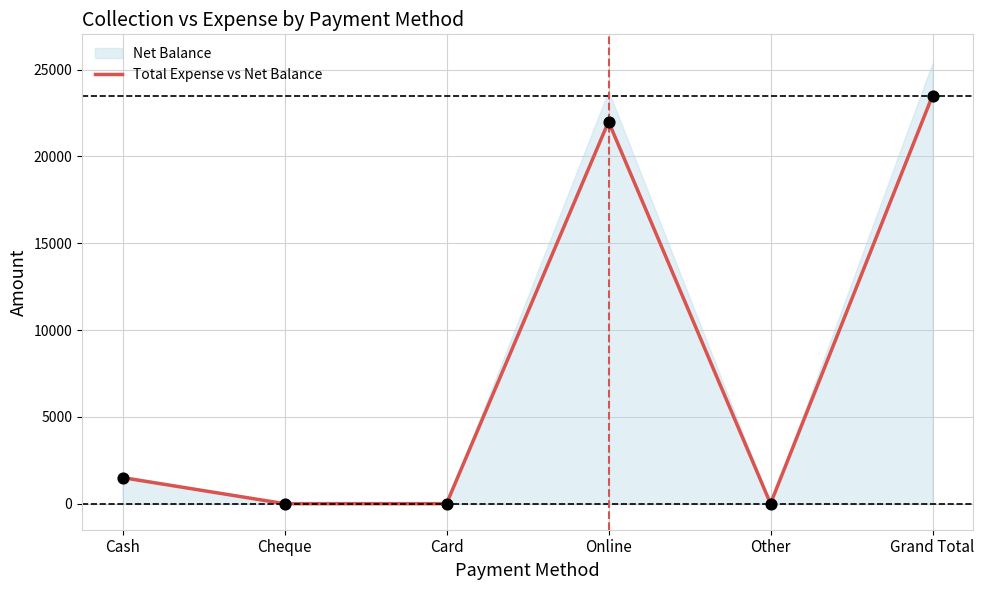

What is the change in value from Cash to Grand Total?

+22000